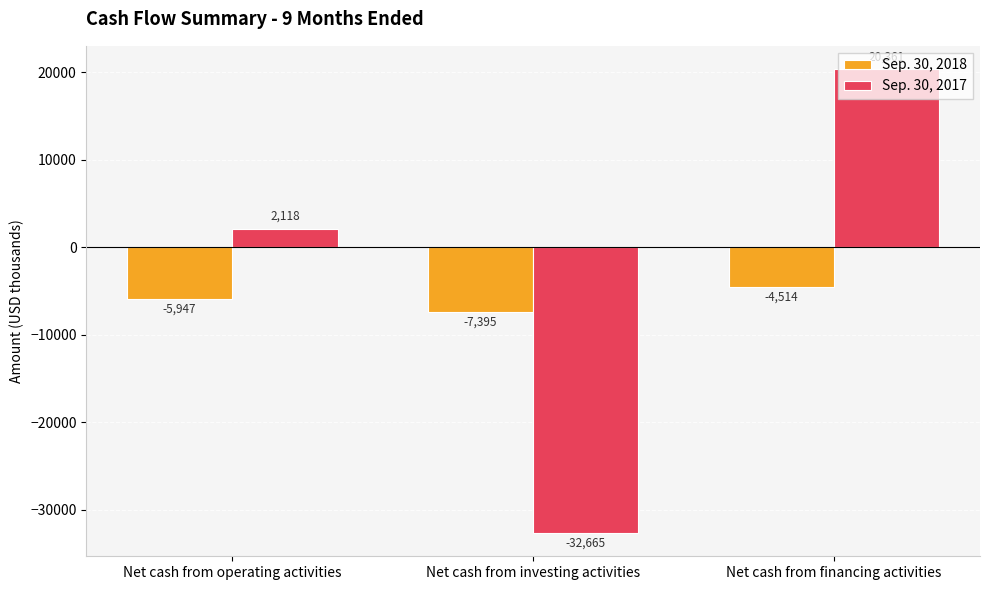

At which label does Sep. 30, 2018 reach its minimum?

Net cash from investing activities